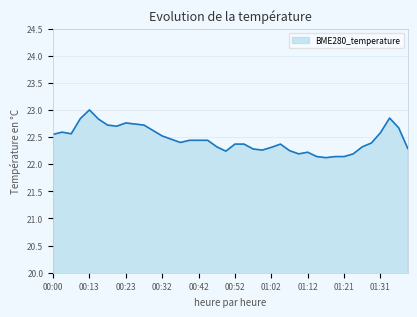

What is the greatest value displayed?

23.0